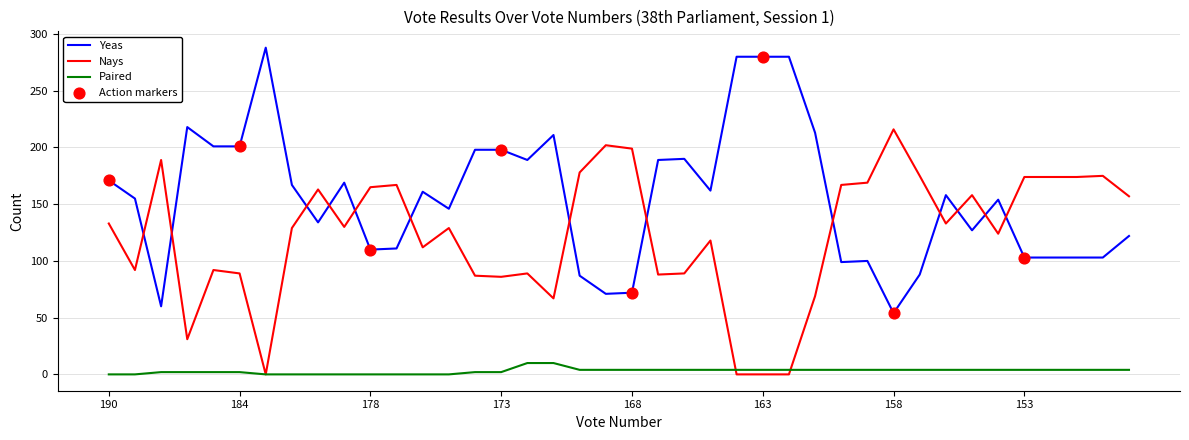

True or false: Paired and Yeas cross at least once.

False